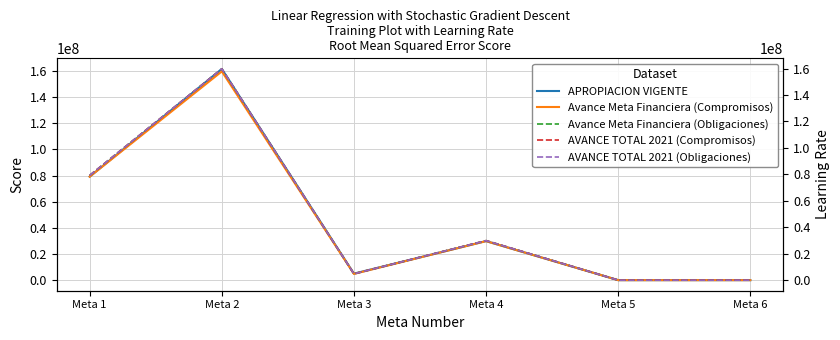

How many lines are shown in the chart?

5